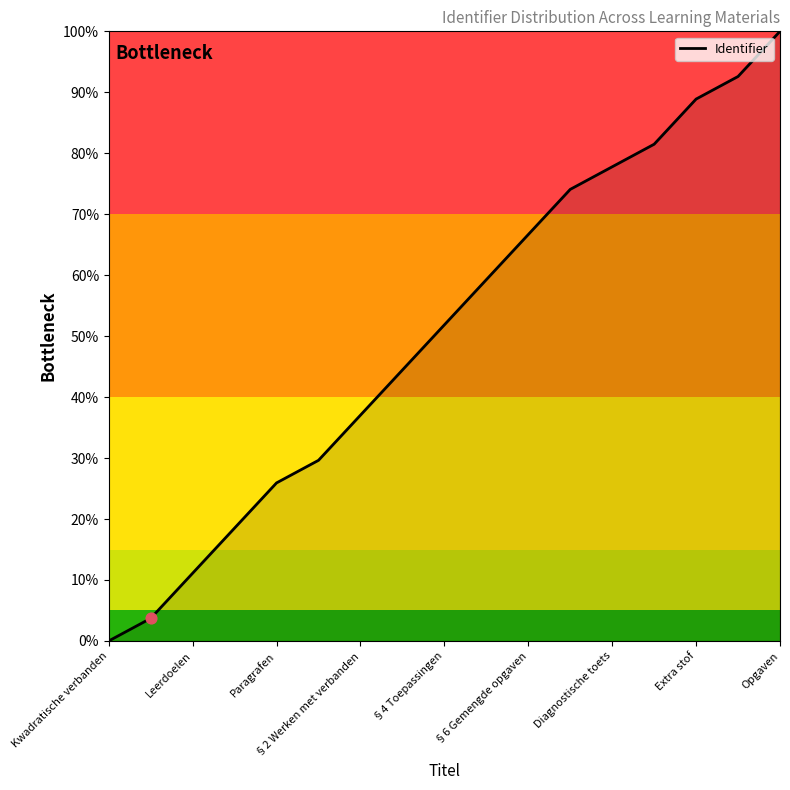

What is the greatest value displayed?

100.0